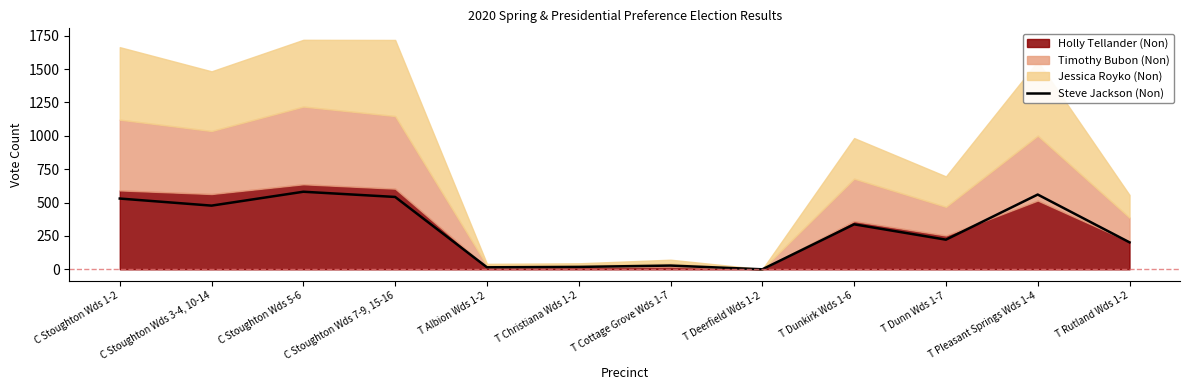

True or false: the data shows 30 at T Christiana Wds 1-2.

False